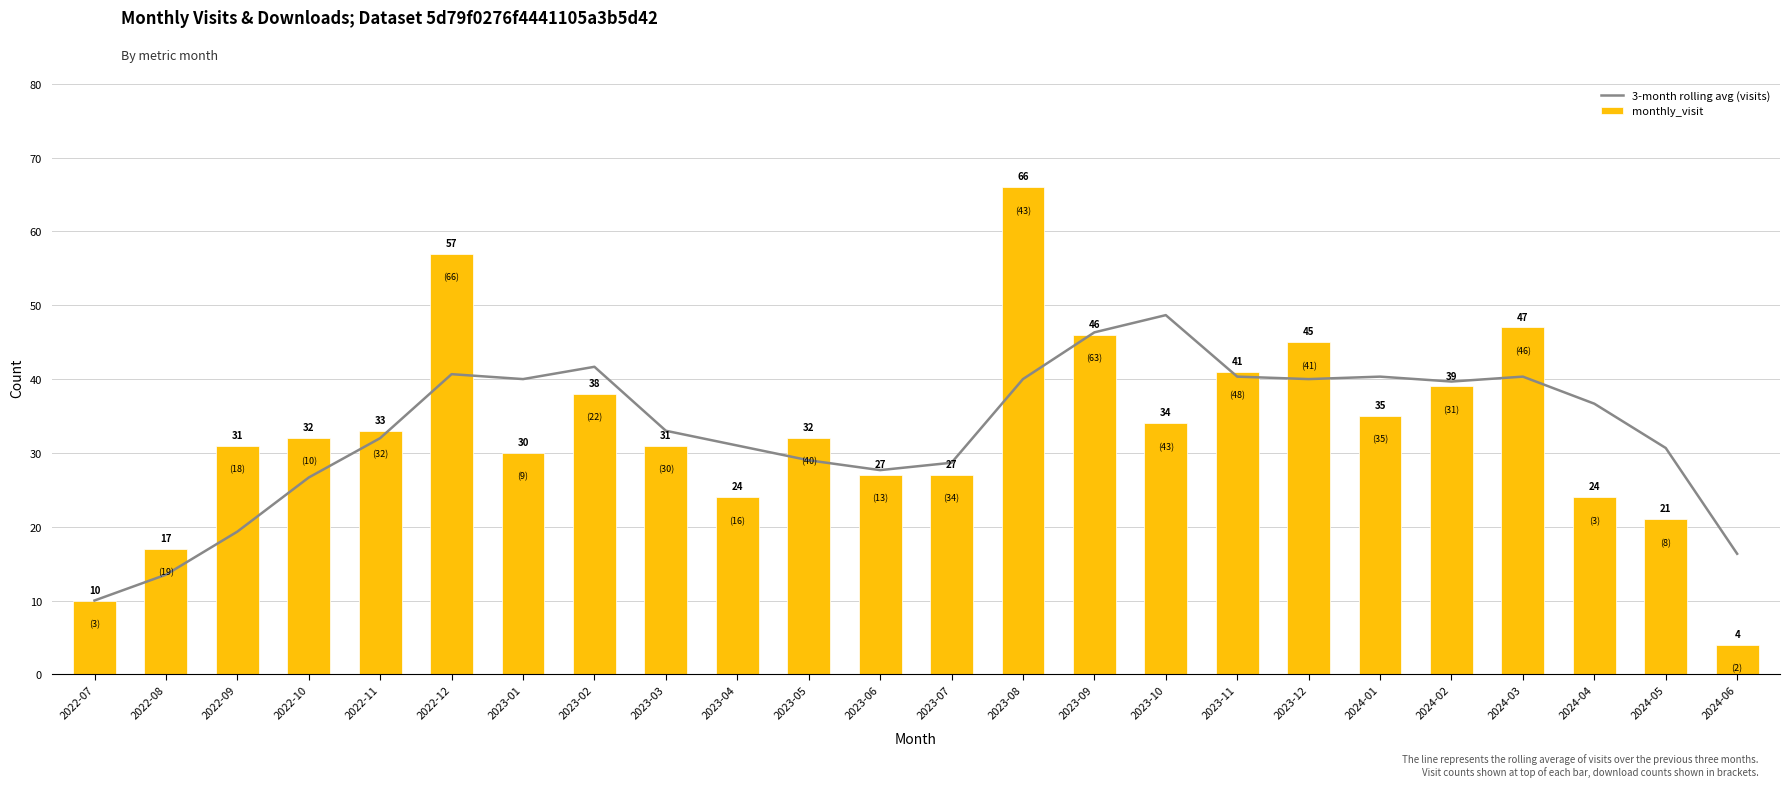

Which label corresponds to the largest value in the chart?

2023-08